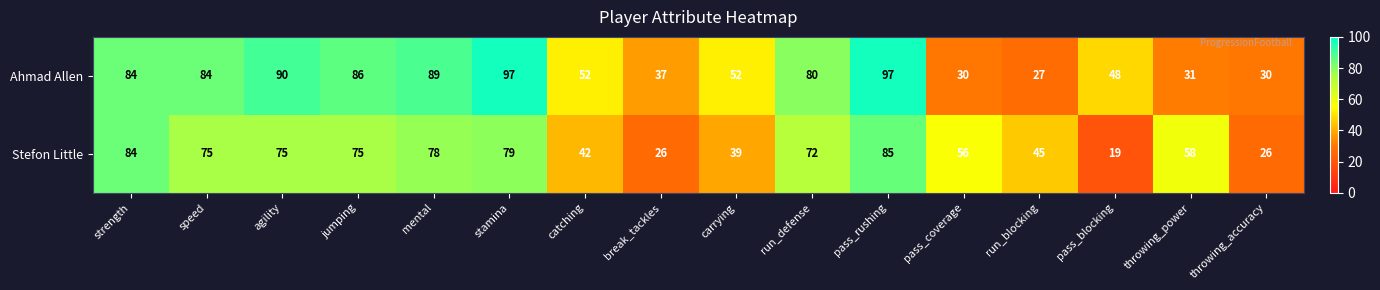

Rank the series at break_tackles from highest to lowest value.

Ahmad Allen, Stefon Little